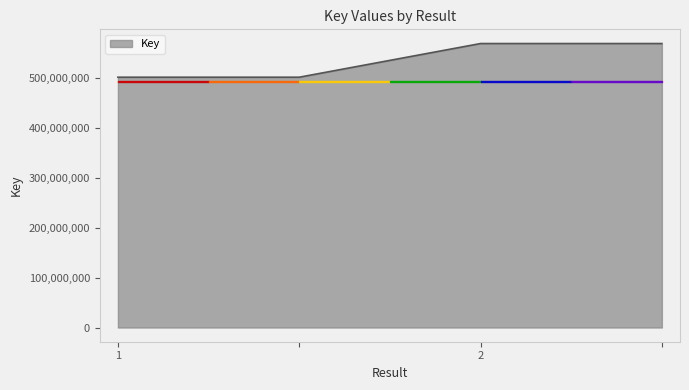

True or false: there are more than 2 points higher than both neighbors.

False